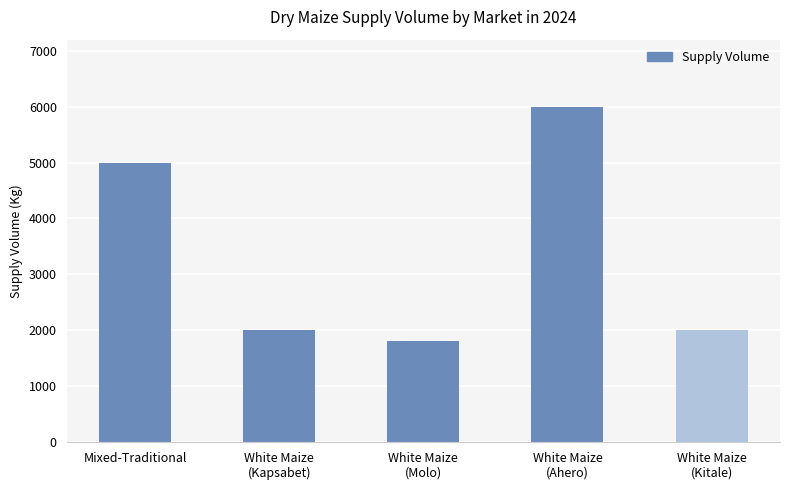

Reading right to left, transcribe all the data shown in this chart.

White Maize
(Kitale)=2000	White Maize
(Ahero)=6000	White Maize
(Molo)=1800	White Maize
(Kapsabet)=2000	Mixed-Traditional=5000